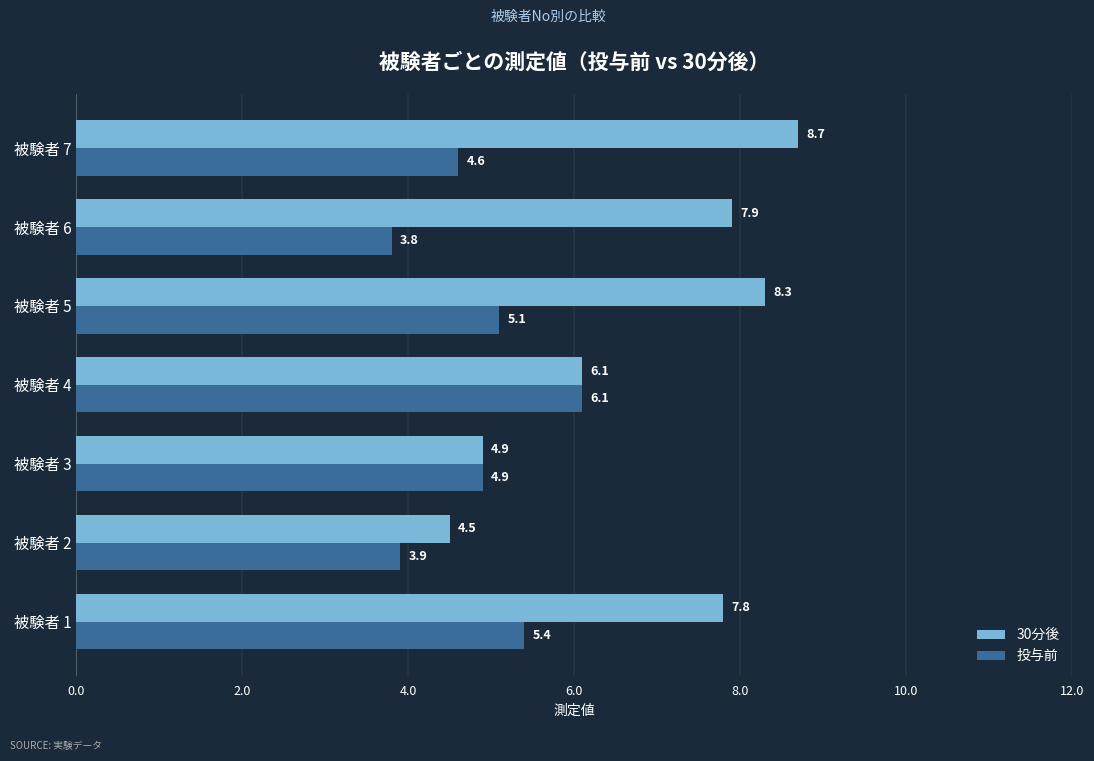

At which category is the sum across all series the highest?

被験者 5